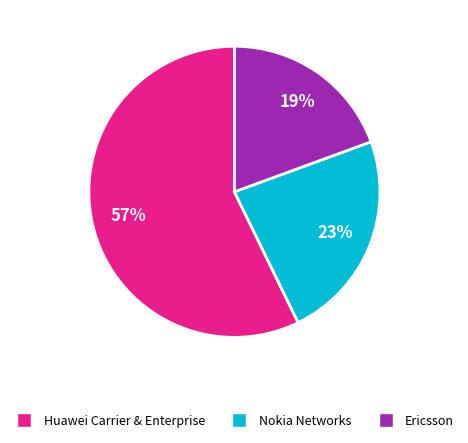

How many segments does this pie chart have?

3